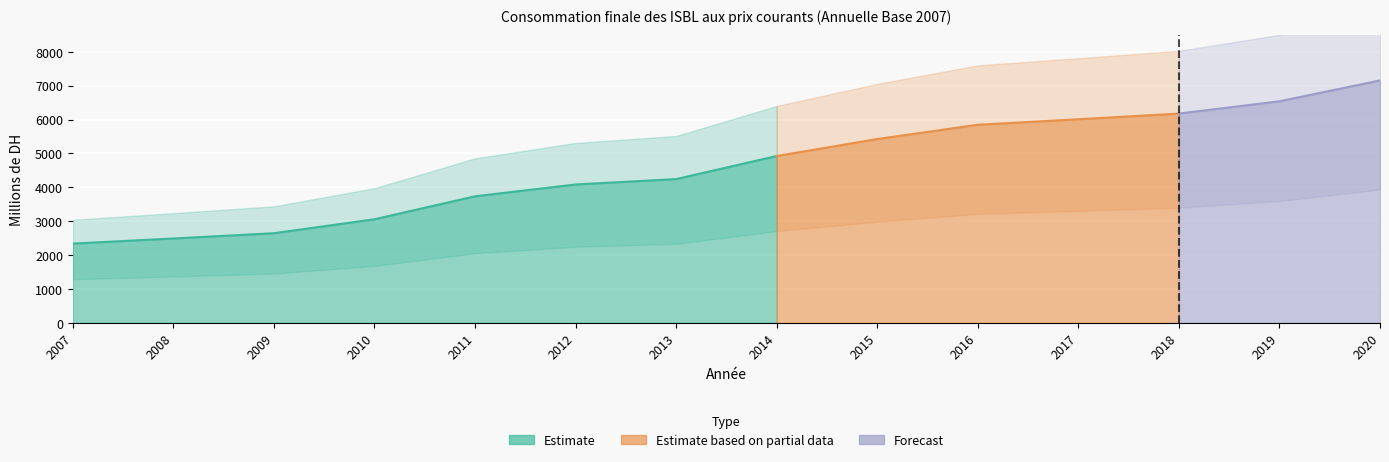

What is the sum of the values at 2014 and 2007?

7262